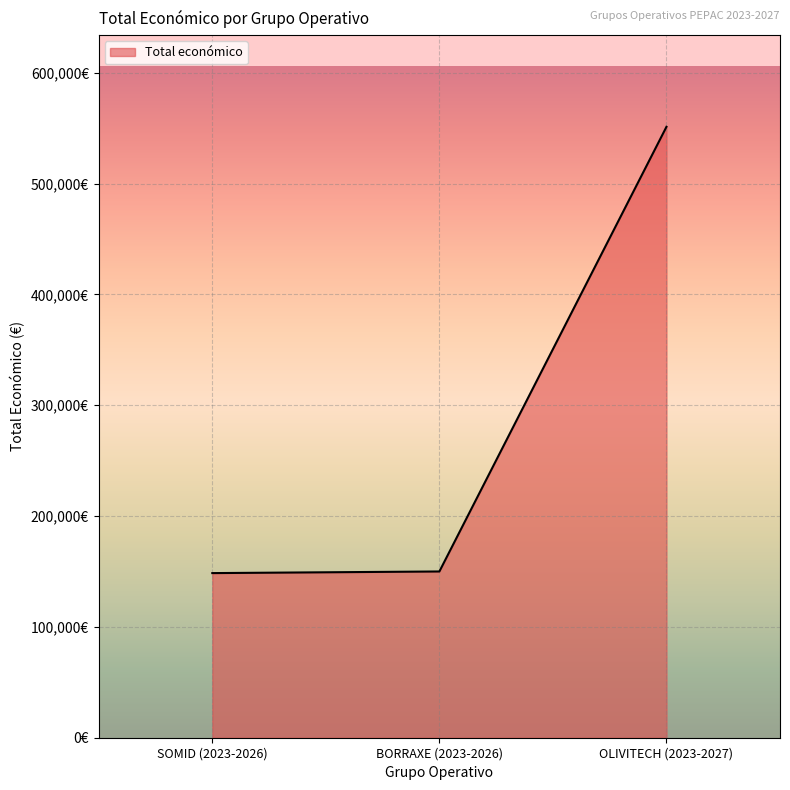

Is this an area chart (filled region under the line)?

Yes